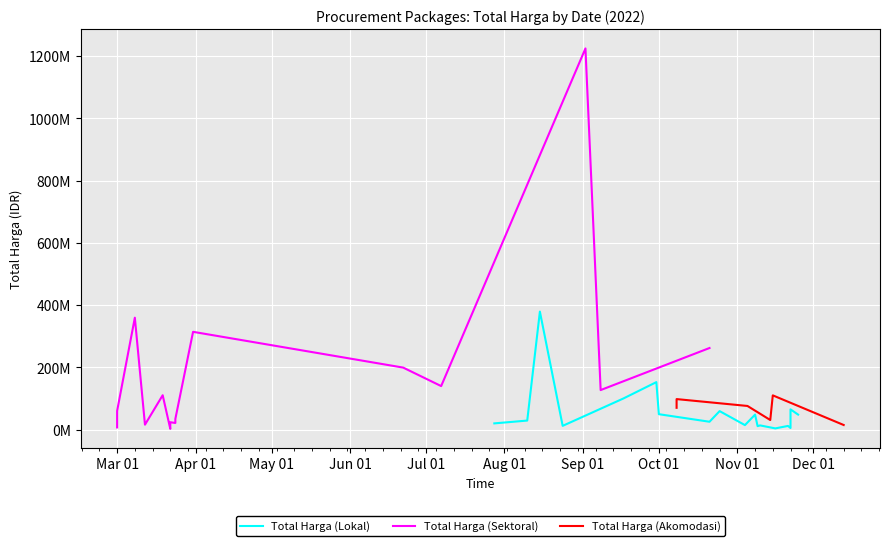

What is the sum of the Total Harga (Sektoral) values at 14 and 10?

138109990